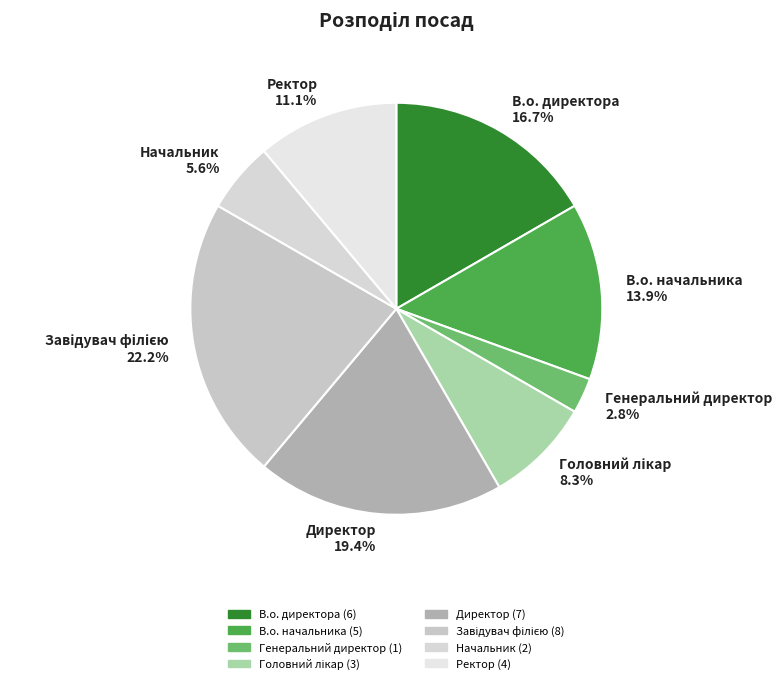

To the nearest percent, what portion does Генеральний директор represent?

3%